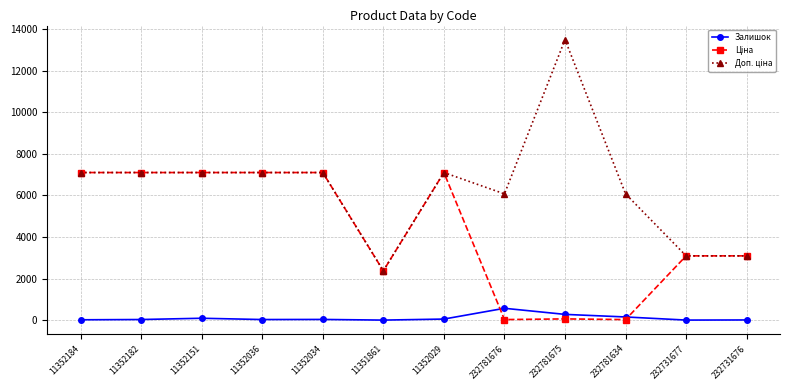

True or false: Залишок has more than 1 points higher than both neighbors.

True